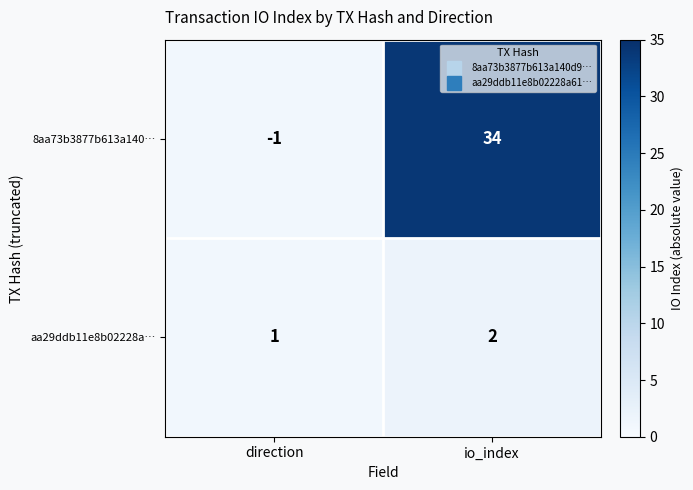

Rank the categories by aa29ddb11e8b02228a… value from lowest to highest.

direction, io_index